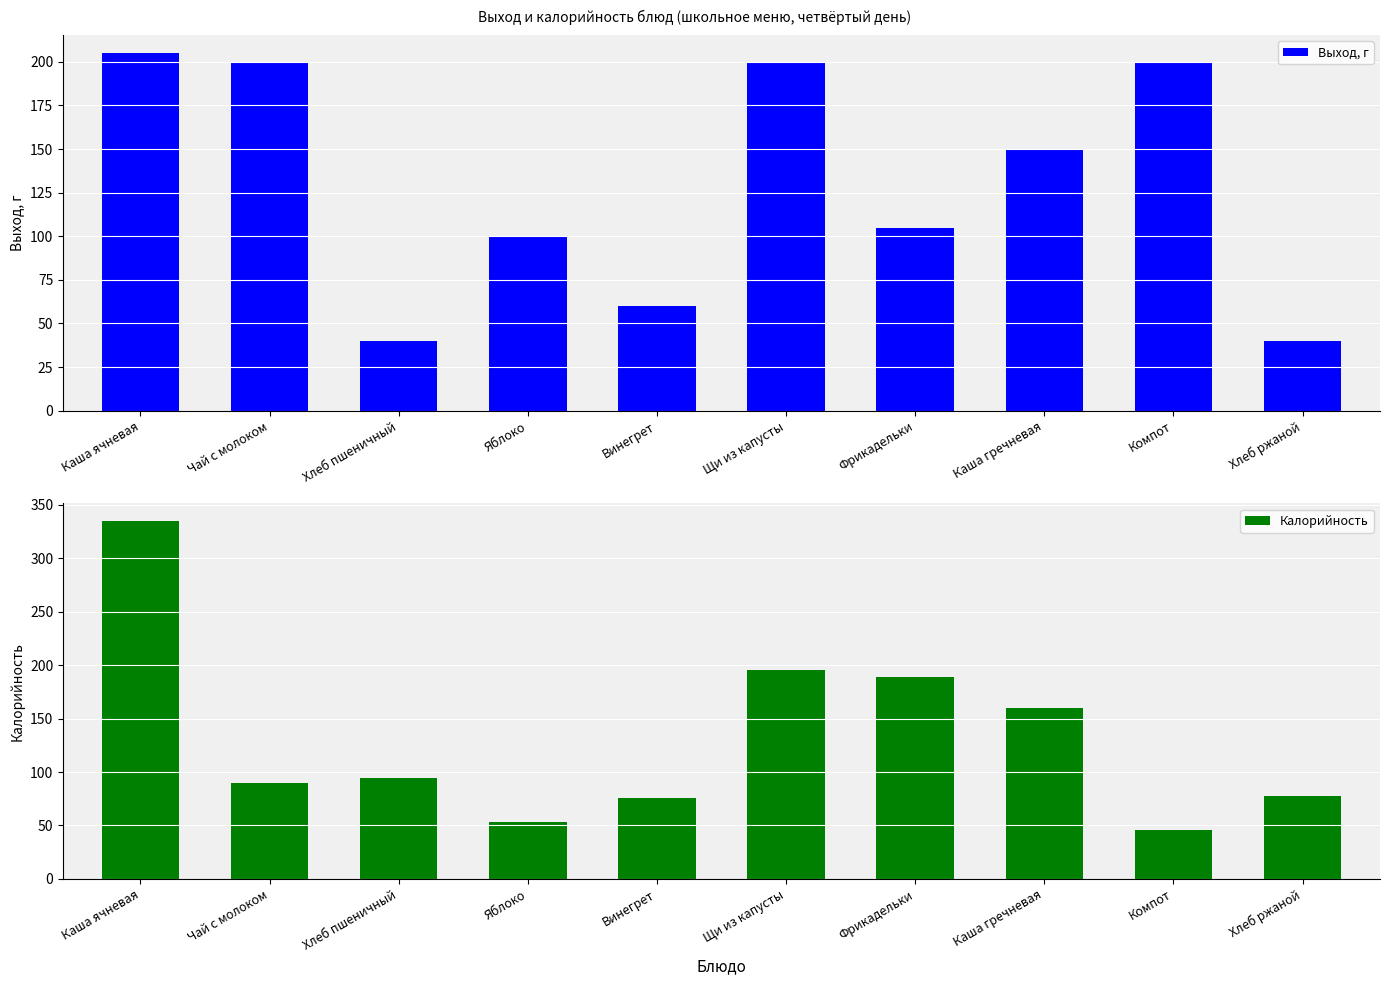

Rank the series by their maximum value, from highest to lowest.

Калорийность, Выход, г